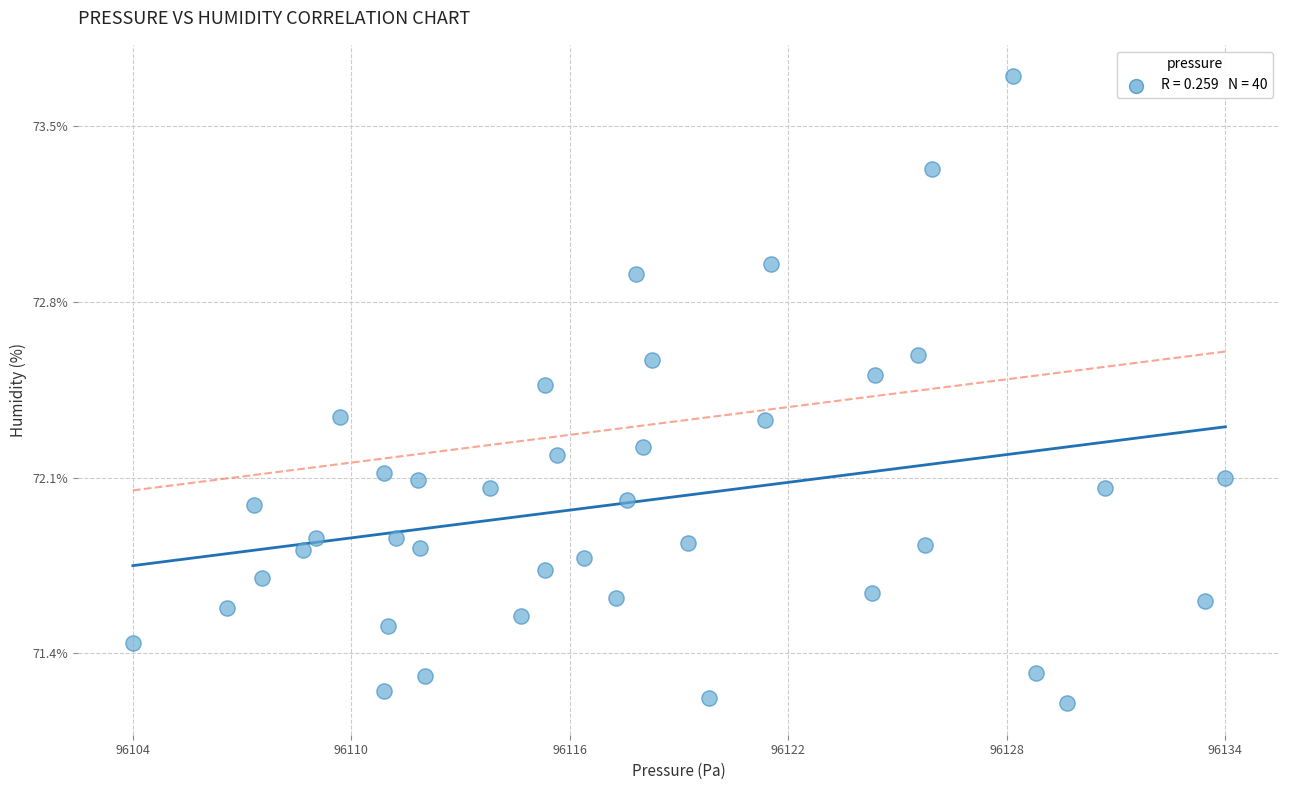

What is the range of X values (max minus min)?

29.5